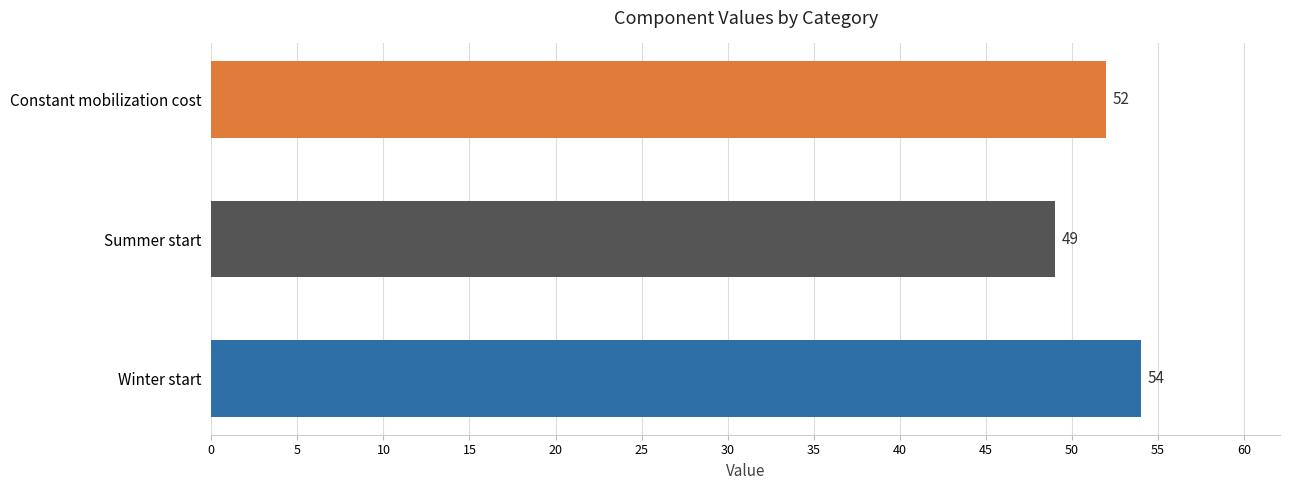

How many values are below 52?

1